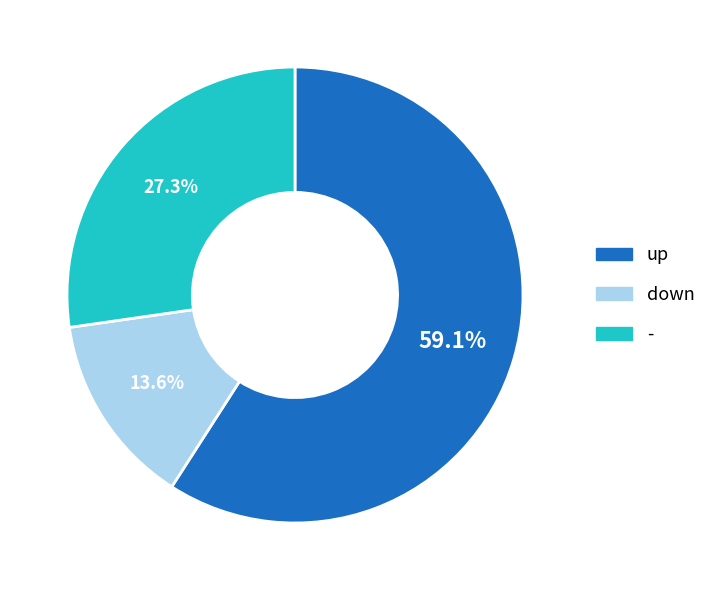

What is the ratio of the value at down to the value at up?

0.2